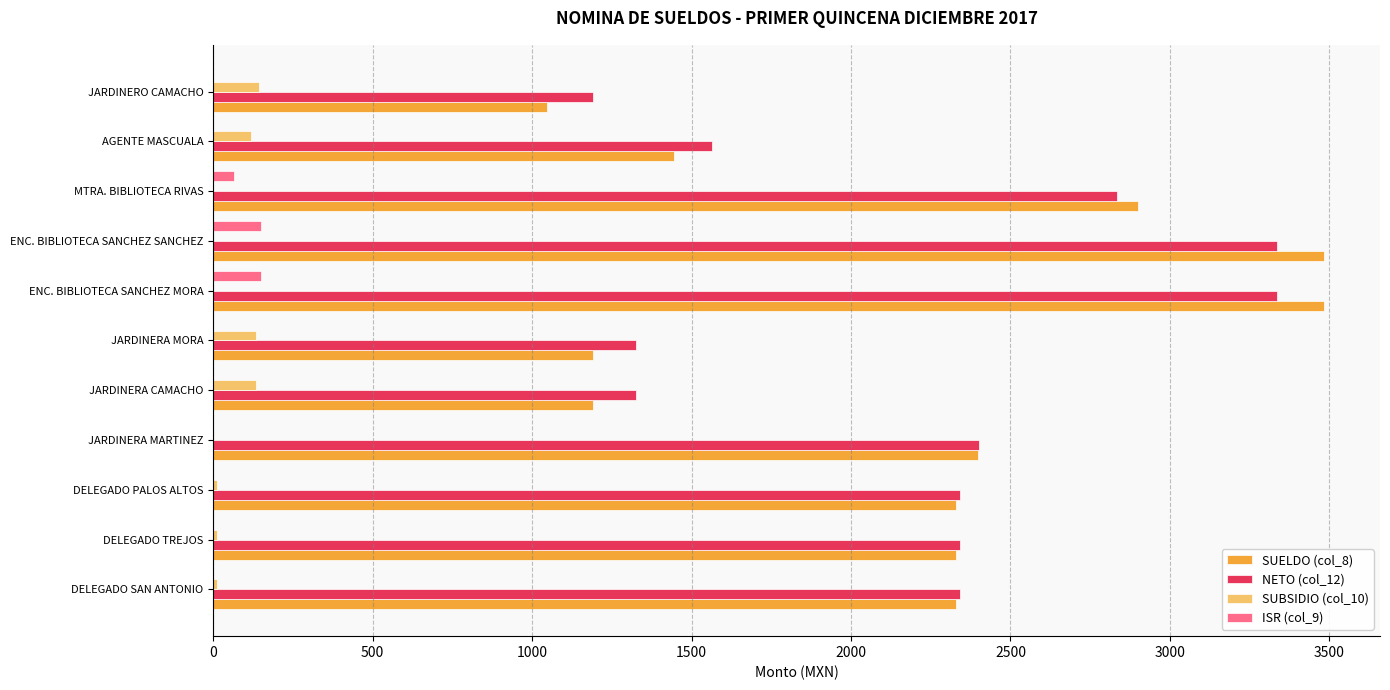

What is the average value of the SUELDO (col_8) series?

2193.9